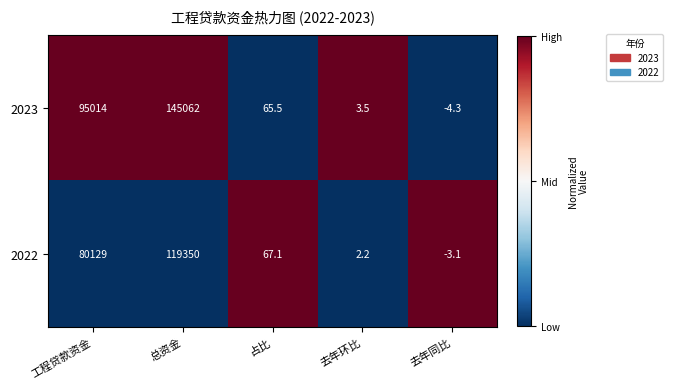

The 2023 series shows 150733.4 at 工程贷款资金. True or false?

False